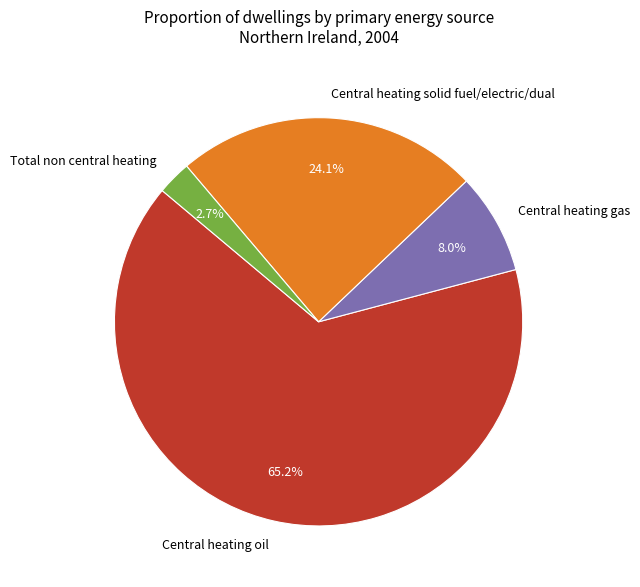

The Central heating gas slice represents 22% of the pie. True or false?

False